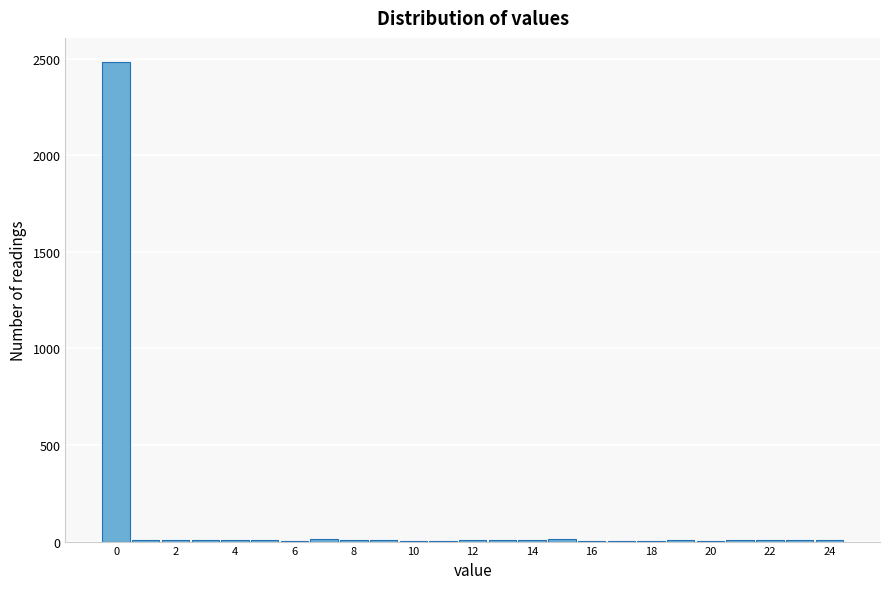

What is the height of the bar covering -0.5 to 0.5 on the x-axis? Neither the bar edges nor the heights are printed on the chart, so give them approximately, as read against the axes.

2500